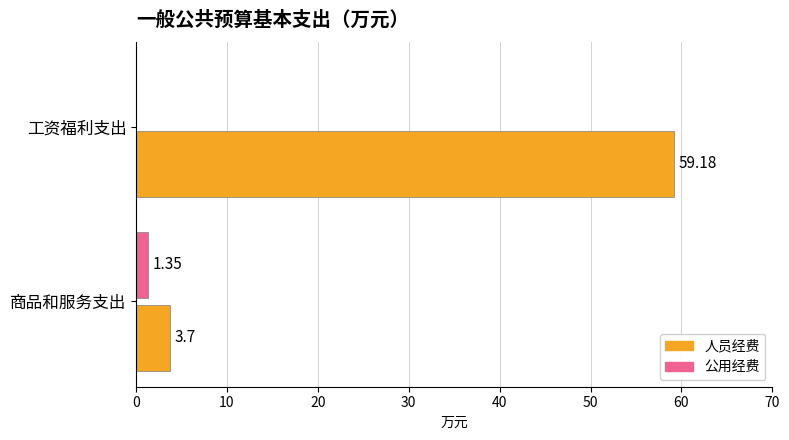

Where is 公用经费 nearest to the value 0?

工资福利支出